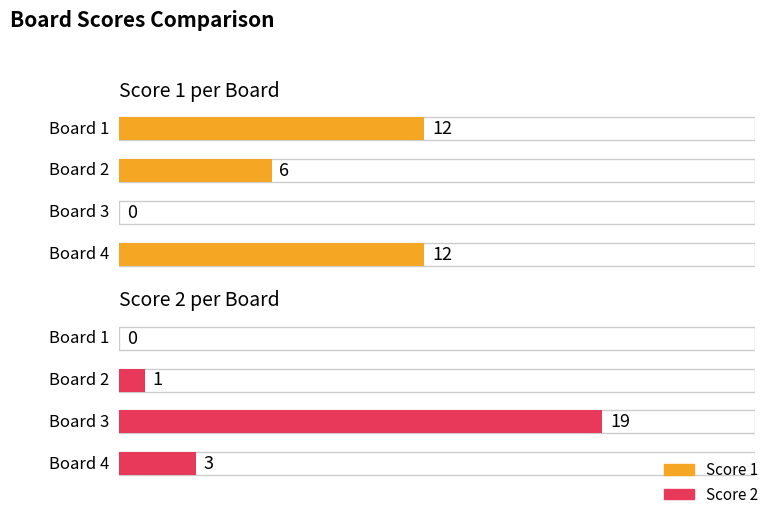

Which label corresponds to the largest value in the chart?

Board 3